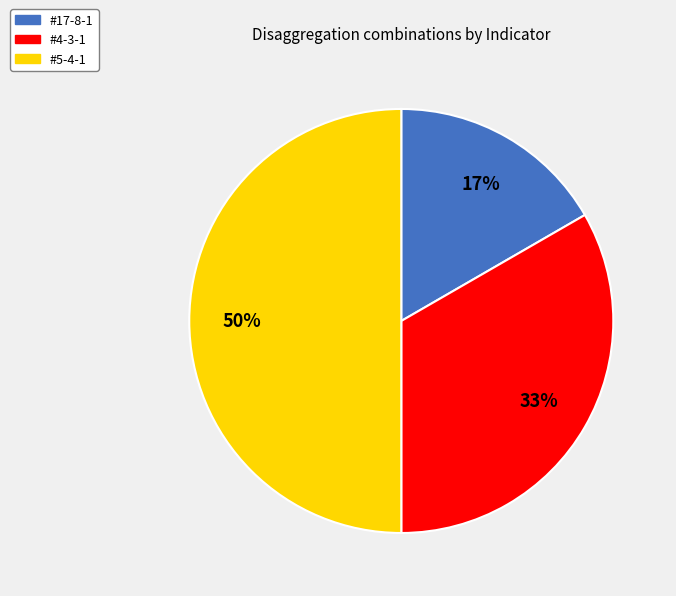

What percentage is the #17-8-1 slice, to the nearest percent?

17%